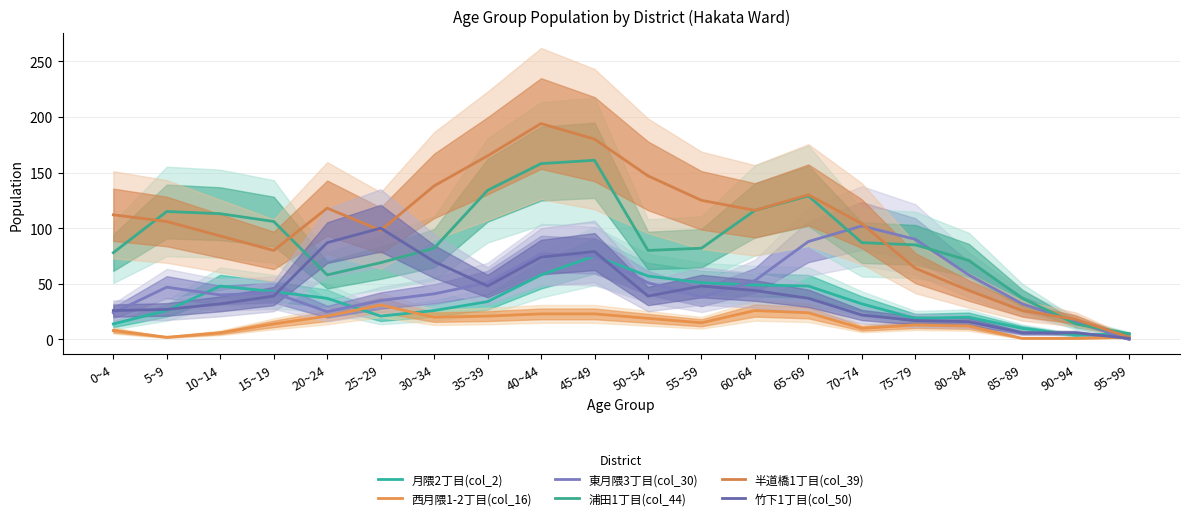

Which label corresponds to the largest value in the chart?

40~44